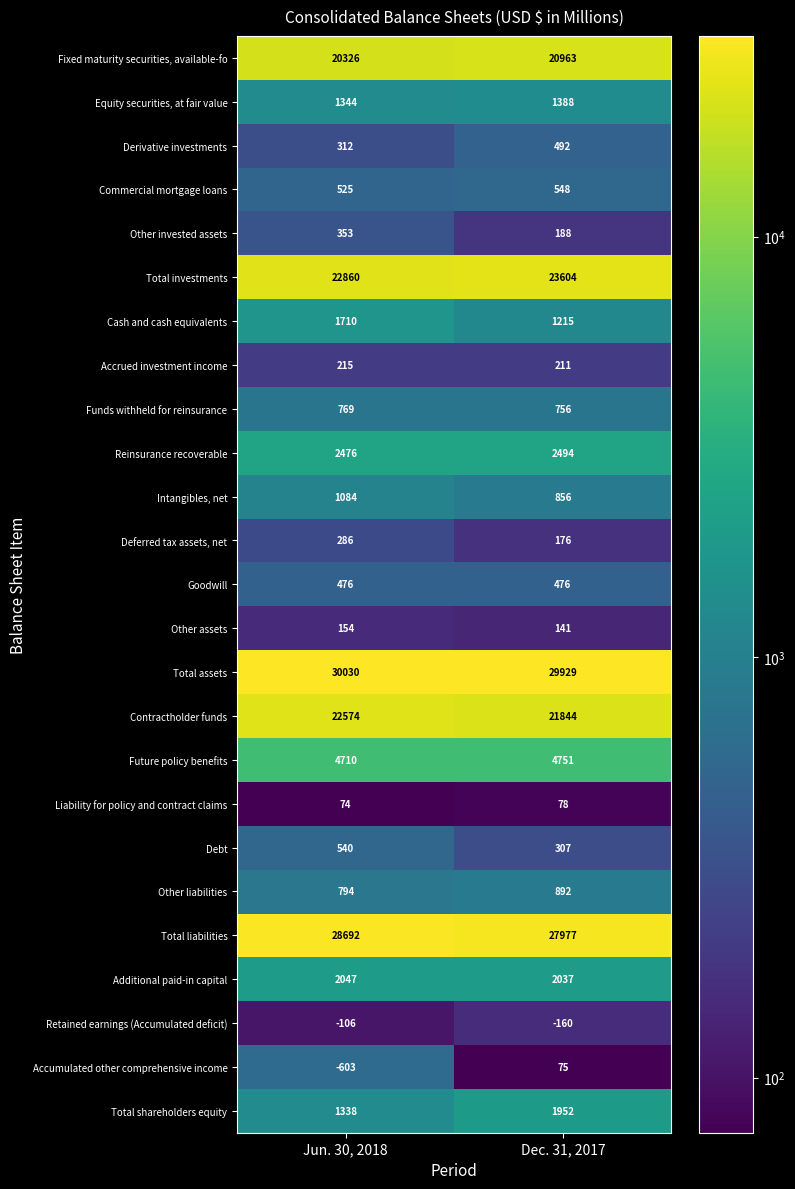

What is the minimum value shown in the chart?

-603